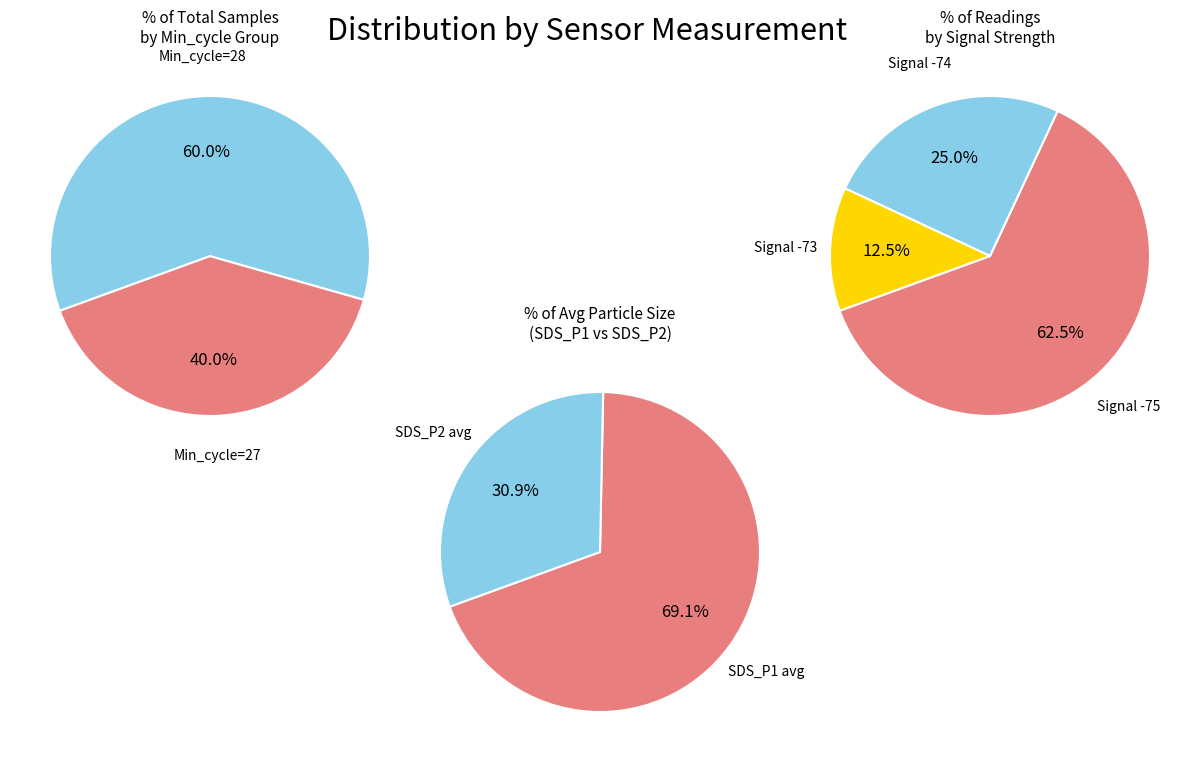

Rank the series at 34 from highest to lowest value.

SDS_P1, SDS_P2